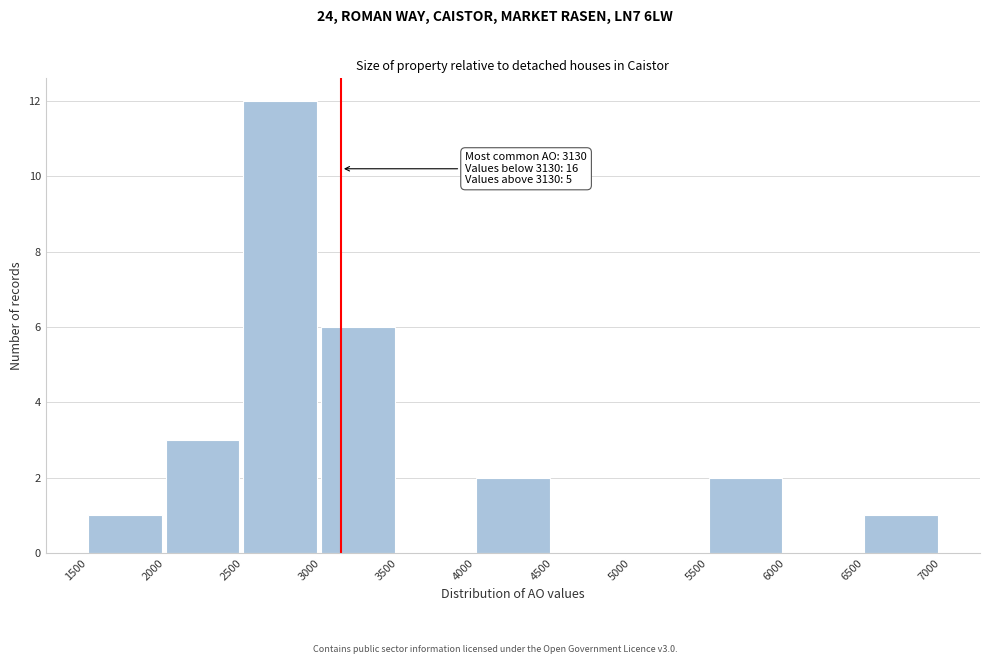

Over which range of the x-axis is the bar tallest?

2500 to 3000